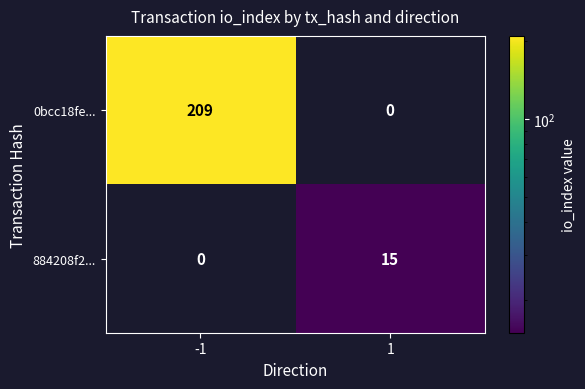

Which category has the highest value across all series?

-1